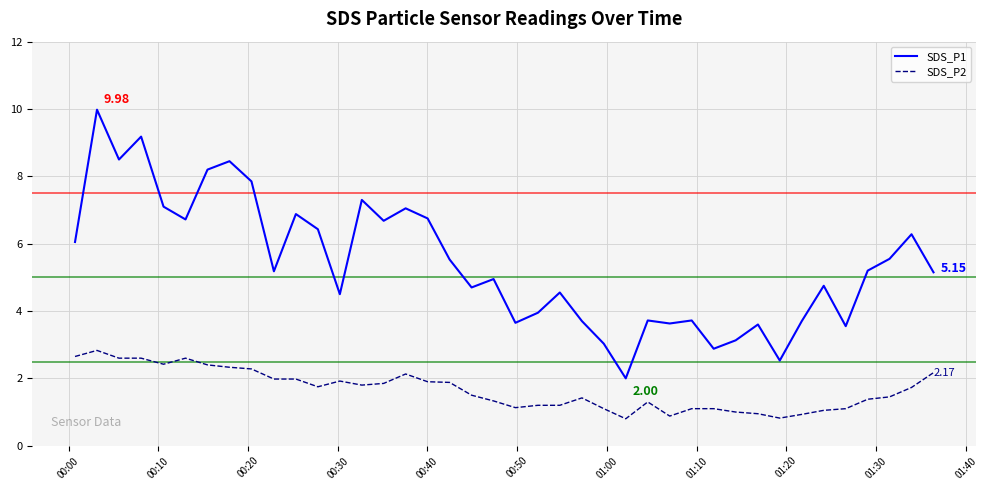

What is the difference between the maximum and minimum values in the SDS_P2 series?

2.0